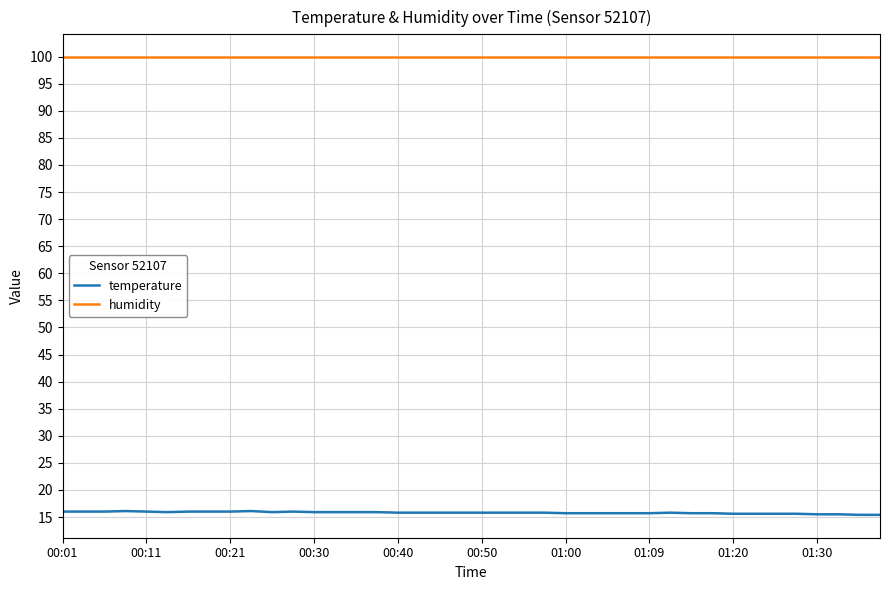

True or false: humidity and temperature cross at least once.

False